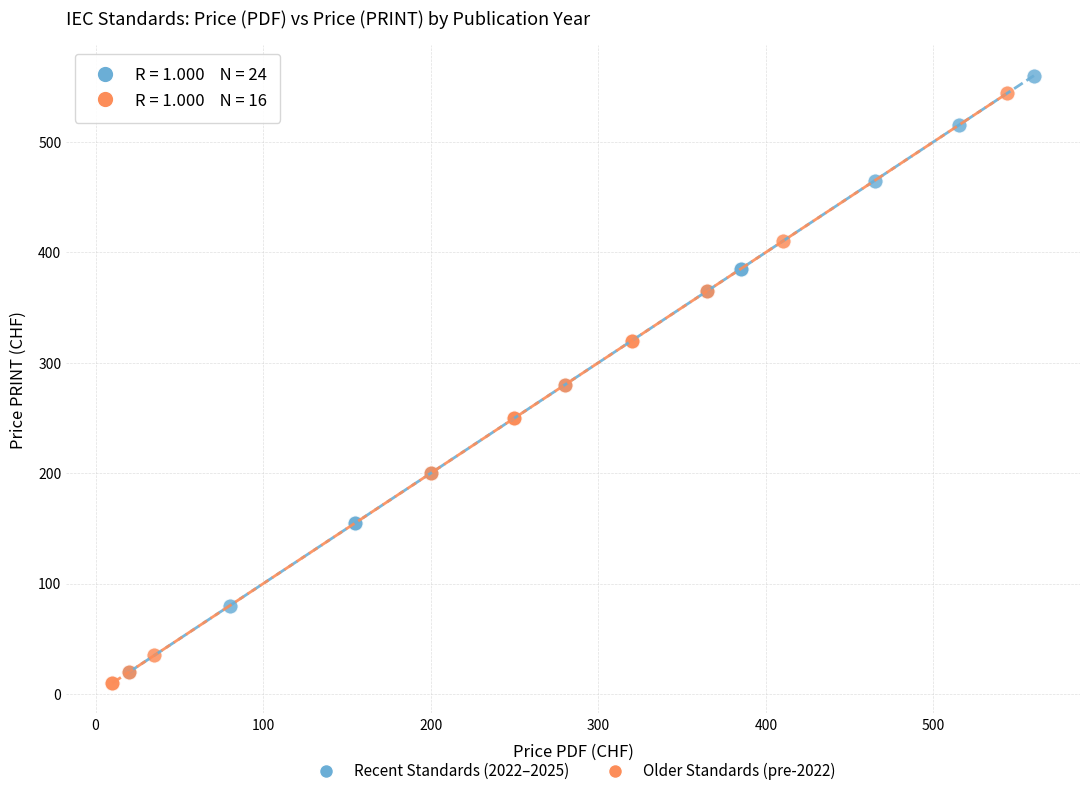

What are all the series names shown in the legend?

Recent Standards (2022–2025), Older Standards (pre-2022)